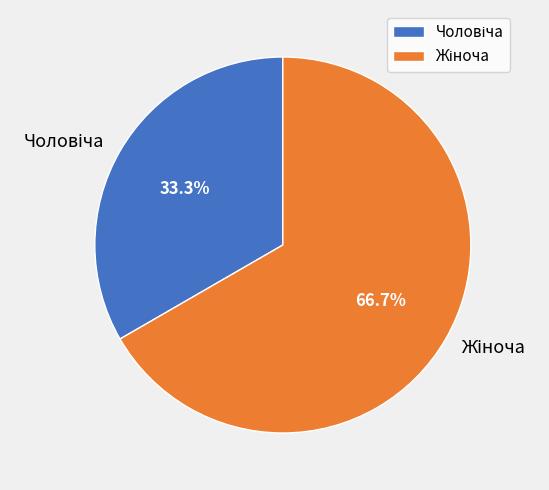

Is there a majority slice in this chart?

Yes